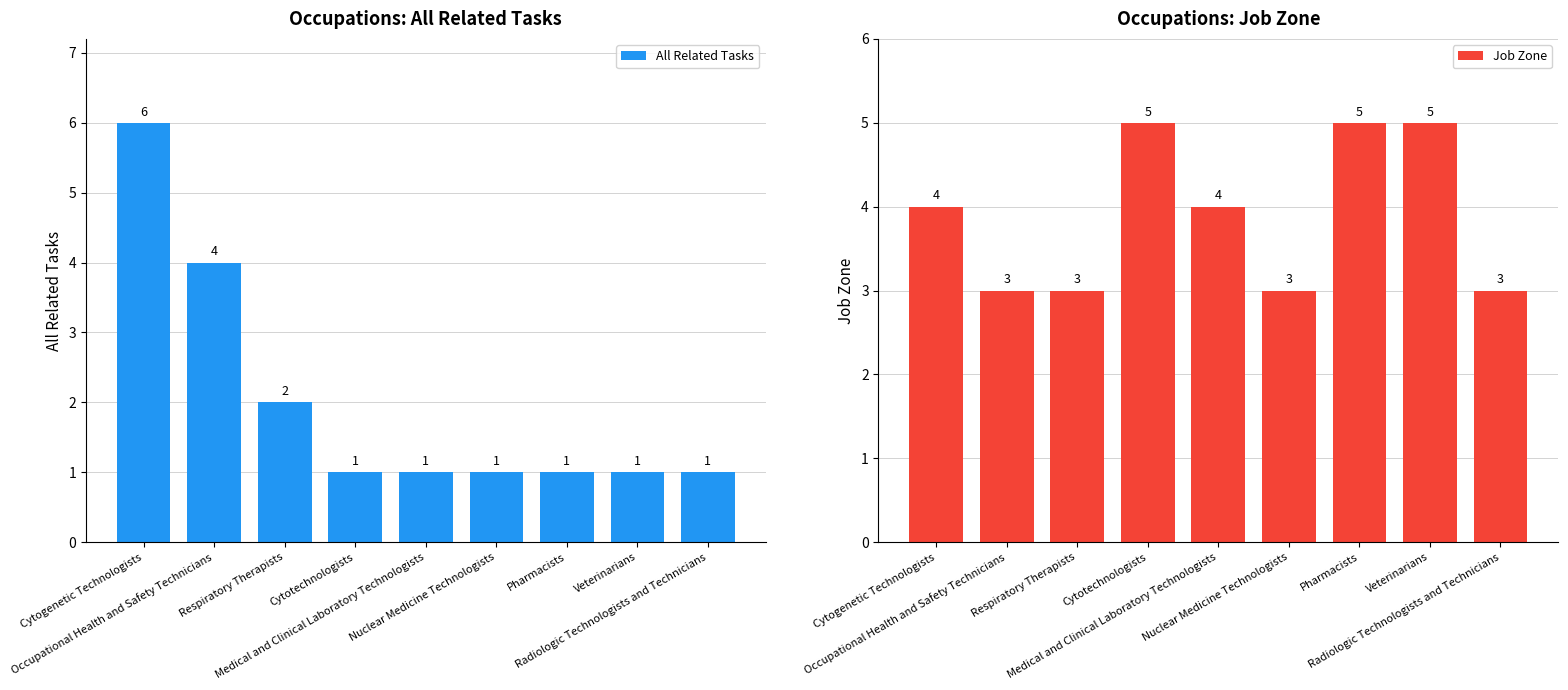

Which series has the widest spread of values?

All Related Tasks